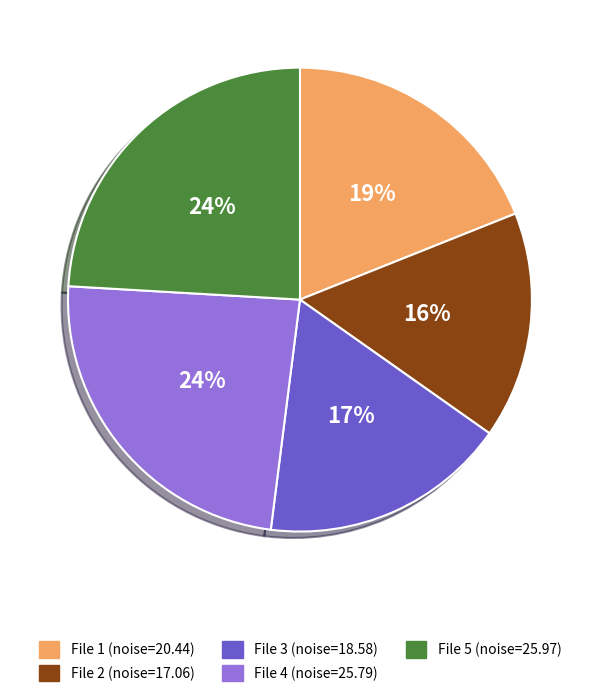

Does any single category account for the majority?

No